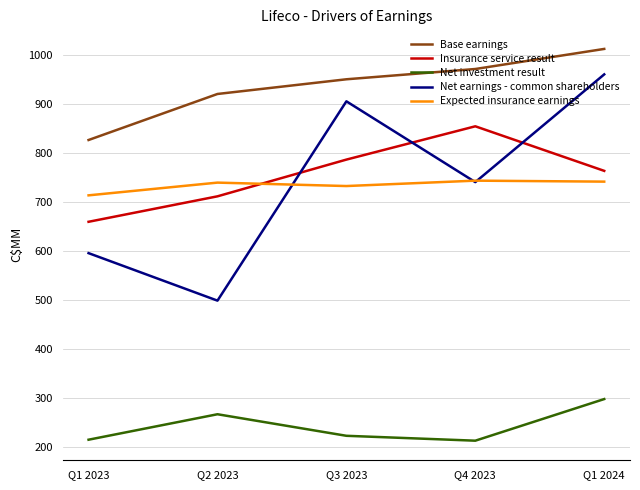

Rank the series by their maximum value, from highest to lowest.

Base earnings, Net earnings - common shareholders, Insurance service result, Expected insurance earnings, Net investment result